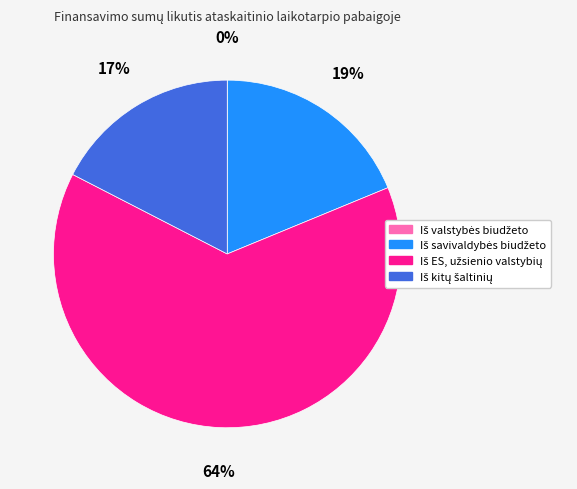

To the nearest percent, what is the difference between the largest and smallest slice percentages?

64%